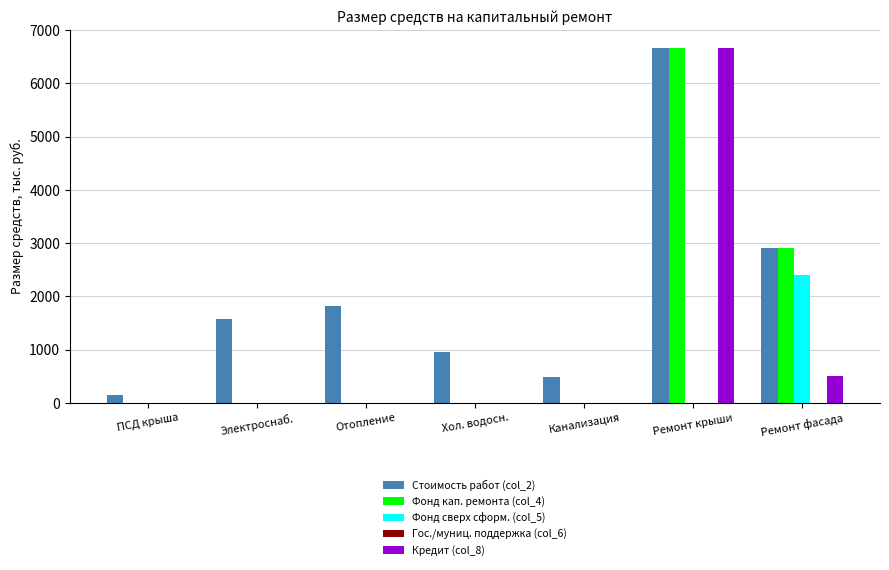

What is the total value across all series at Ремонт крыши?

20023.0